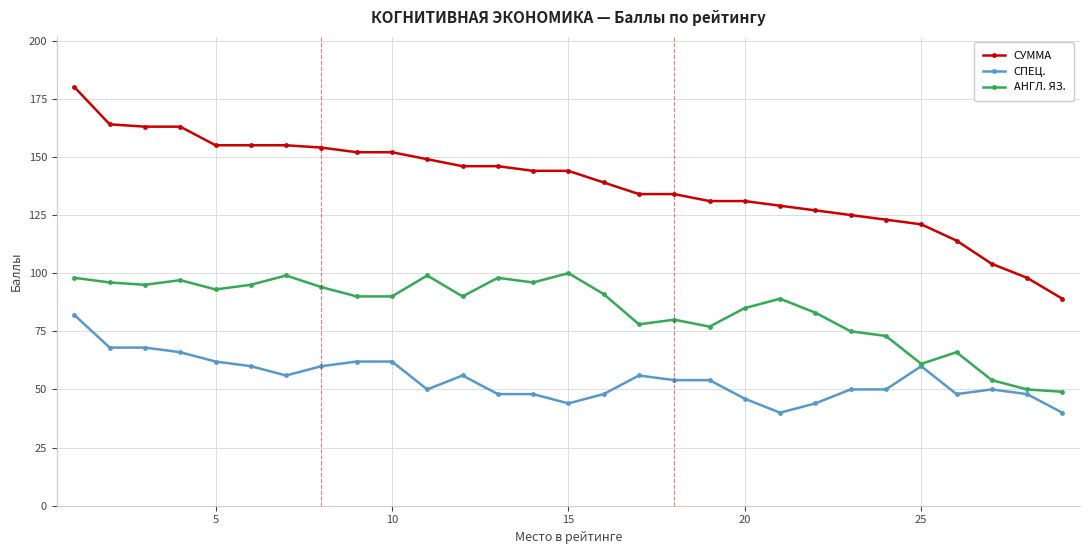

What is the minimum value shown in the chart?

40